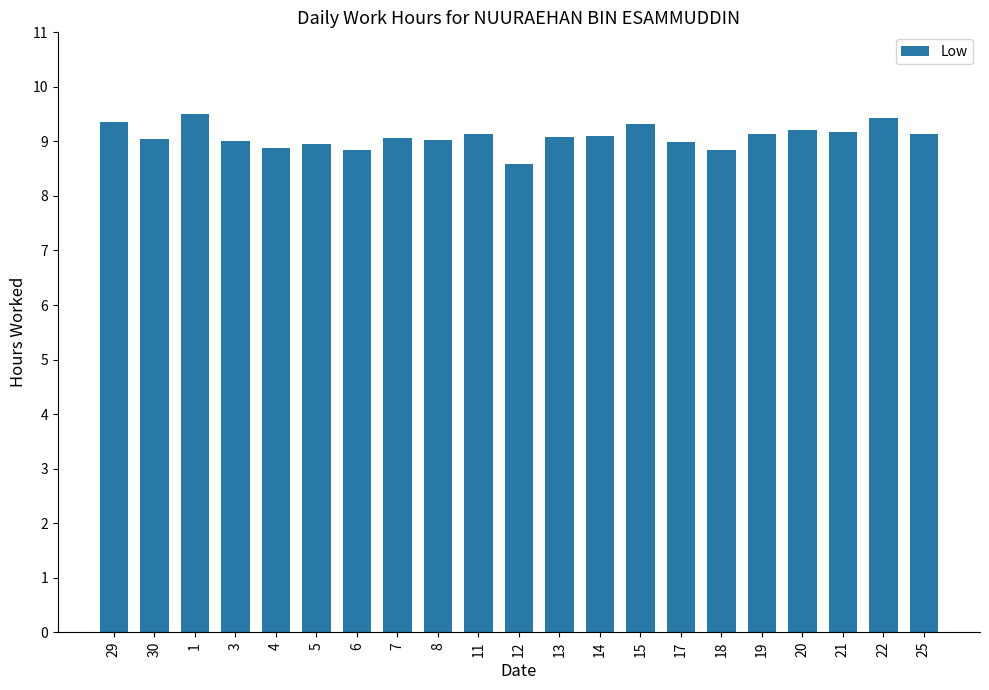

What position from the right is 21?

3